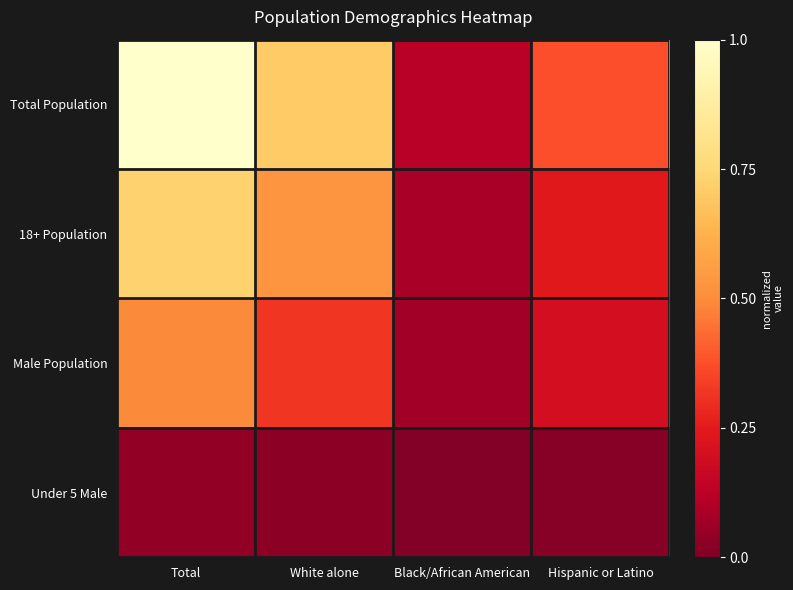

Reading left to right, what are all the values shown in this chart?

Total Population: Total=1.0	White alone=0.7	Black/African American=0.1	Hispanic or Latino=0.4
18+ Population: Total=0.7	White alone=0.5	Black/African American=0.1	Hispanic or Latino=0.2
Male Population: Total=0.5	White alone=0.3	Black/African American=0.1	Hispanic or Latino=0.2
Under 5 Male: Total=0.0	White alone=0.0	Black/African American=0.0	Hispanic or Latino=0.0